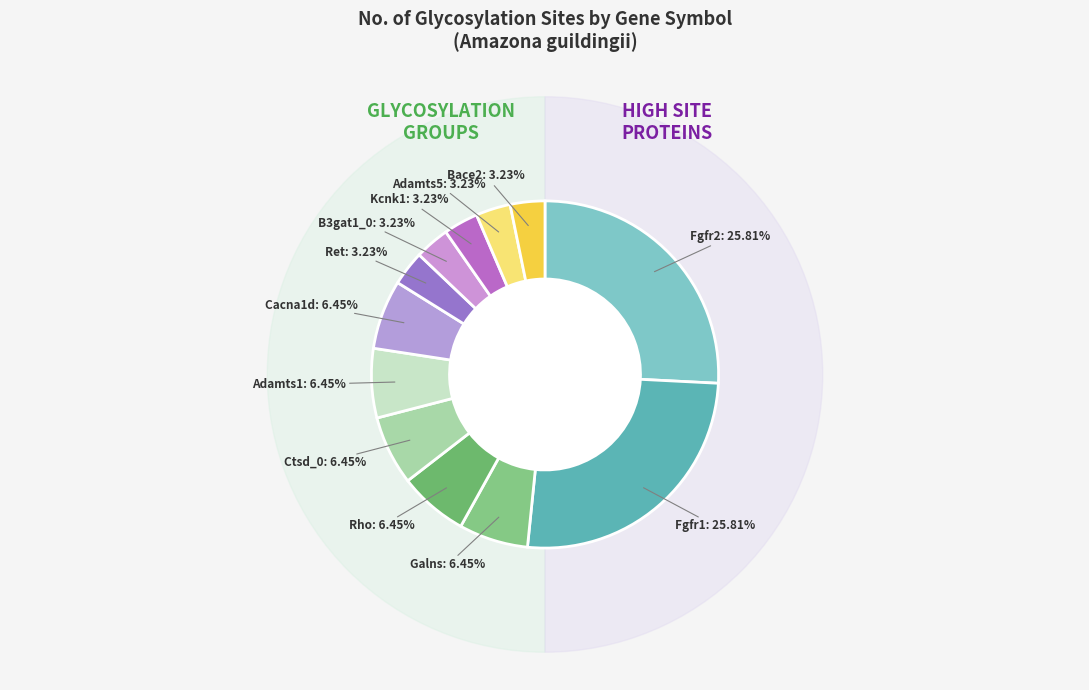

What percentage is the Ctsd_0 slice, to the nearest percent?

6%